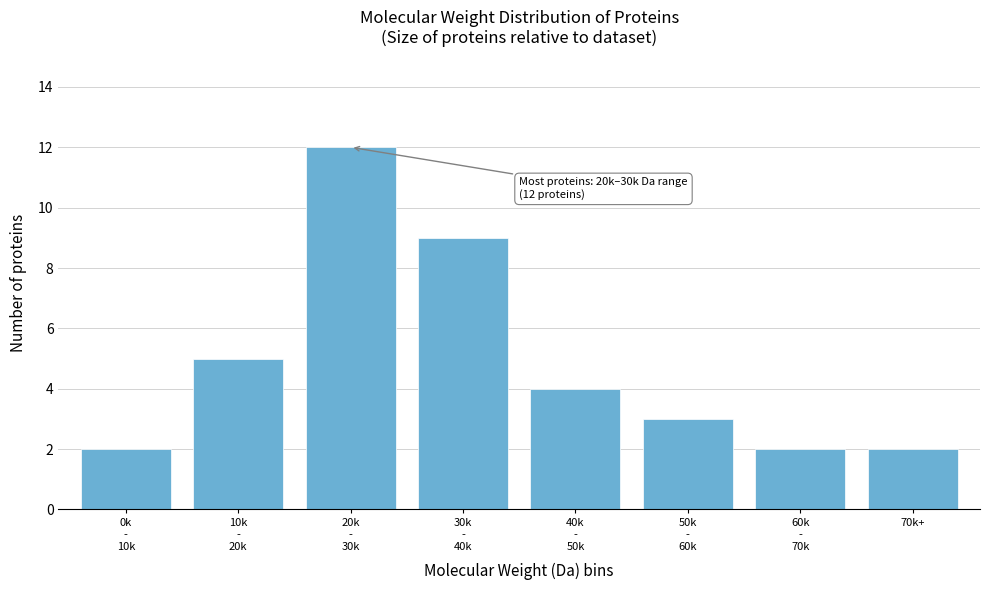

Reading left to right, extract all data points from this chart.

2	5	12	9	4	3	2	2